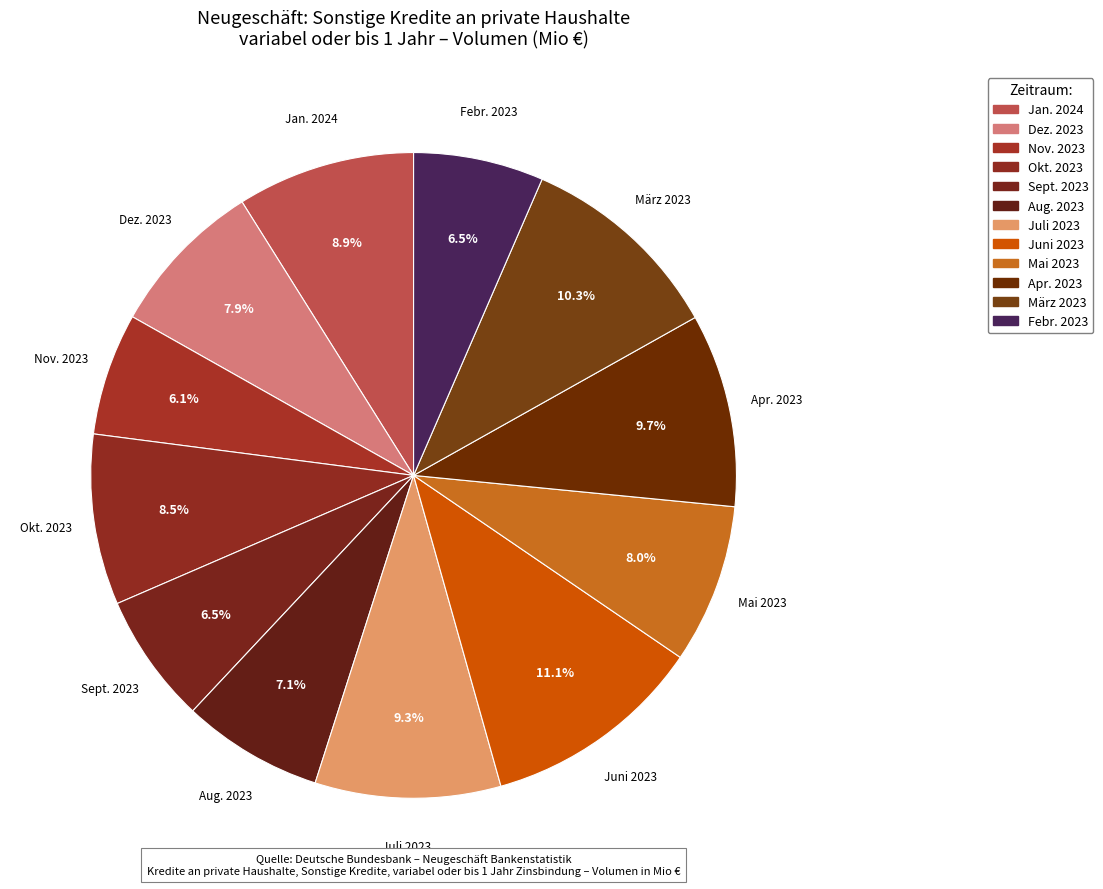

Which slice is the largest?

Juni 2023